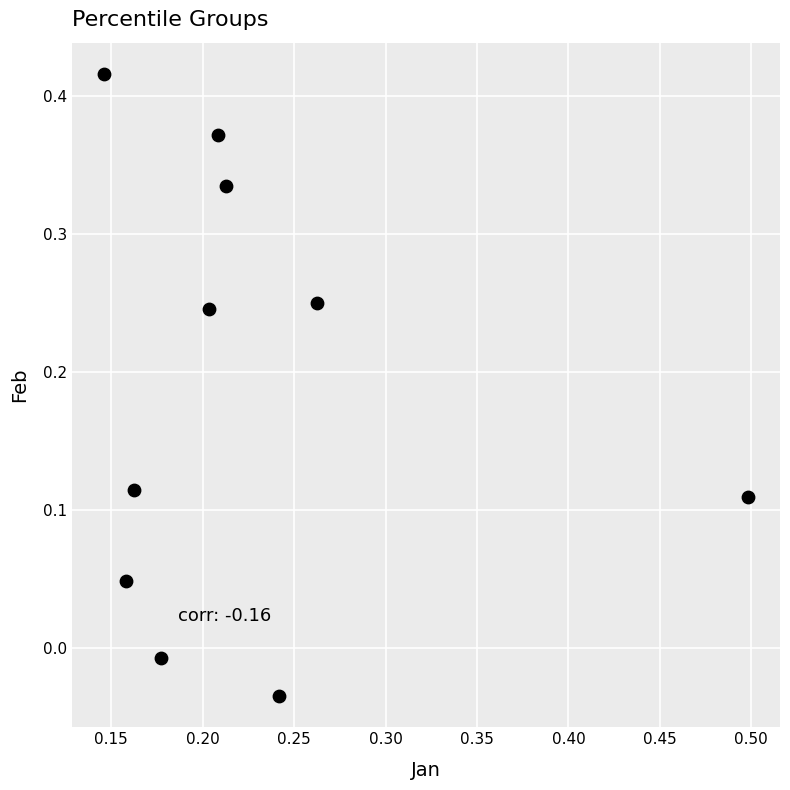

What is the range of Y values (max minus min)?

0.5